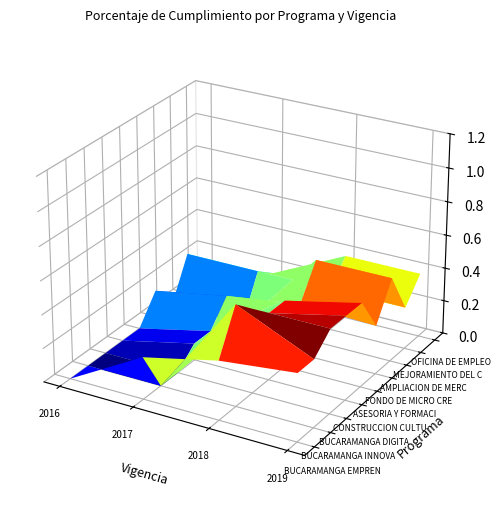

The value of CONSTRUCCION CULTURA EMPRESARIAL at 2016 is -0.2. True or false?

False